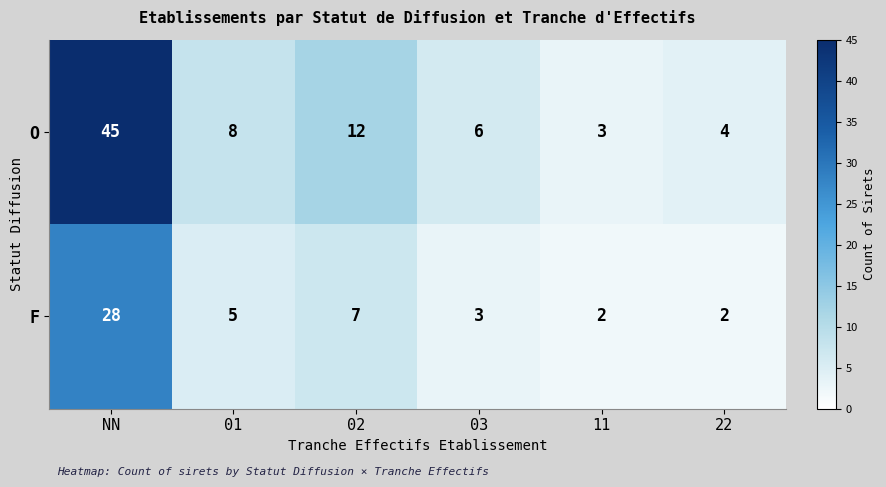

At which category is the sum across all series the highest?

NN